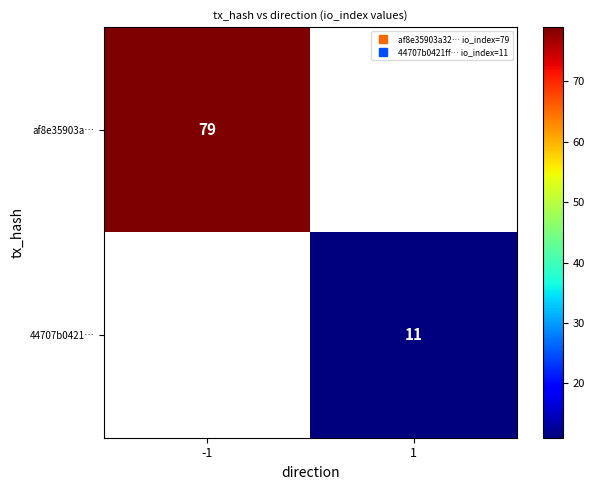

Which has a higher value, 1 or -1?

-1